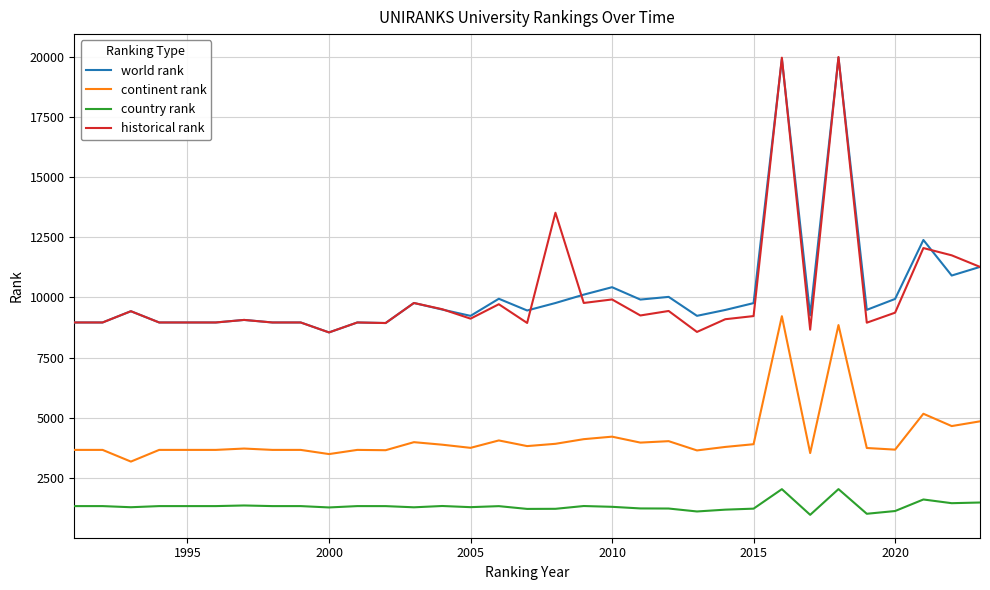

What is the lowest value of the country rank series?

961